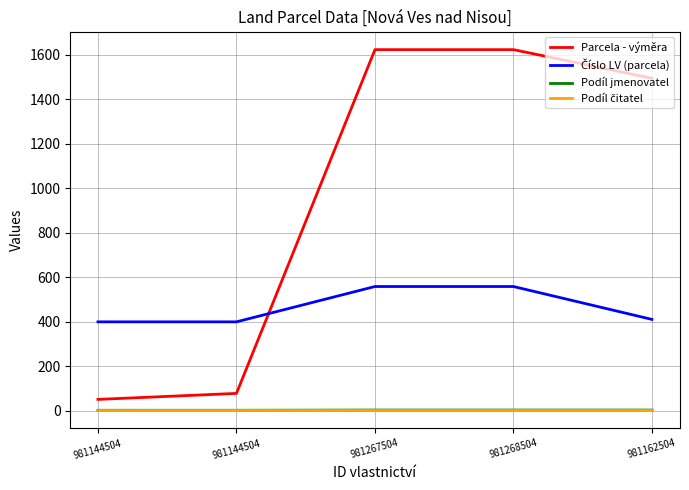

Is this an area chart (filled region under the line)?

No